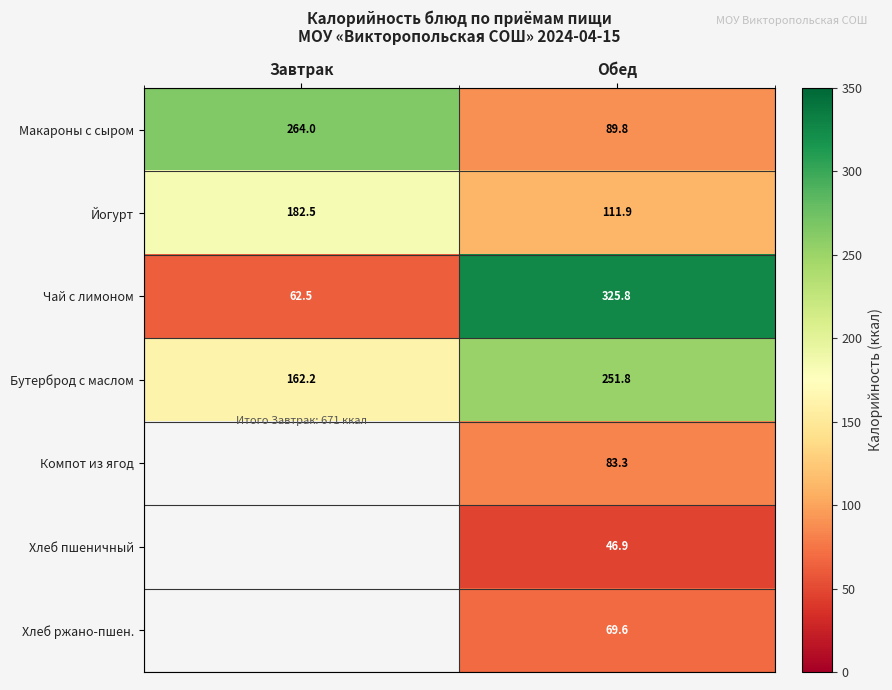

List the labels in order of Бутерброд с маслом value, smallest first.

Завтрак, Обед